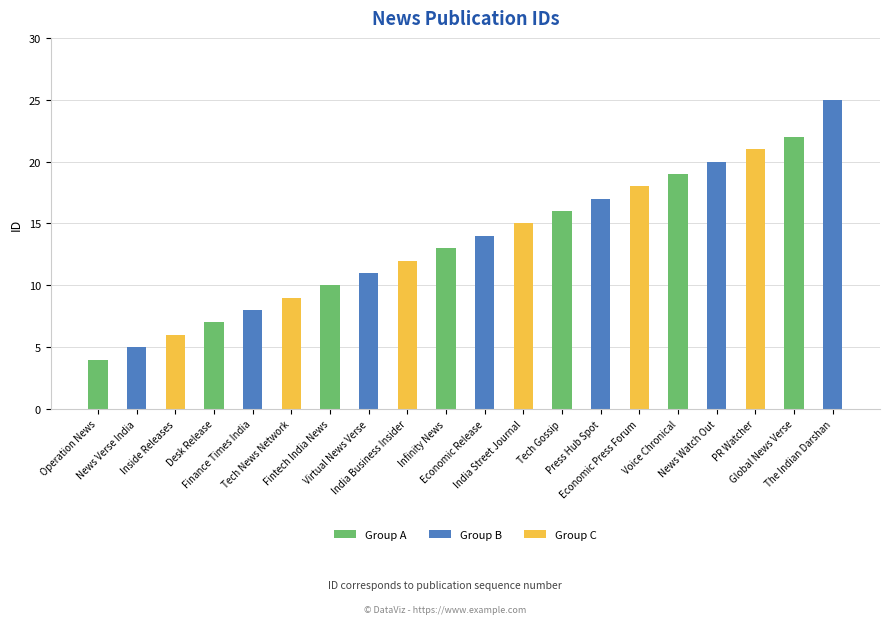

Are the bars horizontal?

No